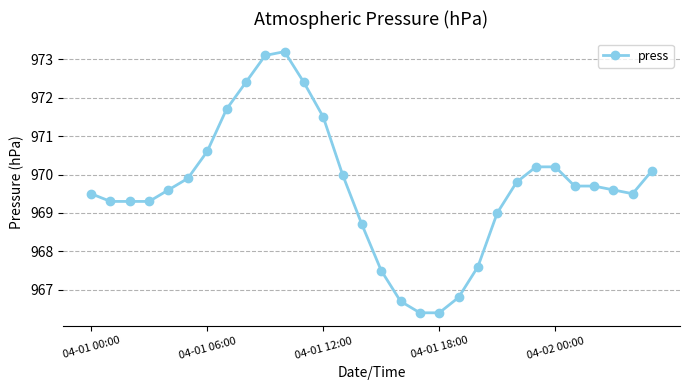

What is the difference between the maximum and minimum values?

6.8